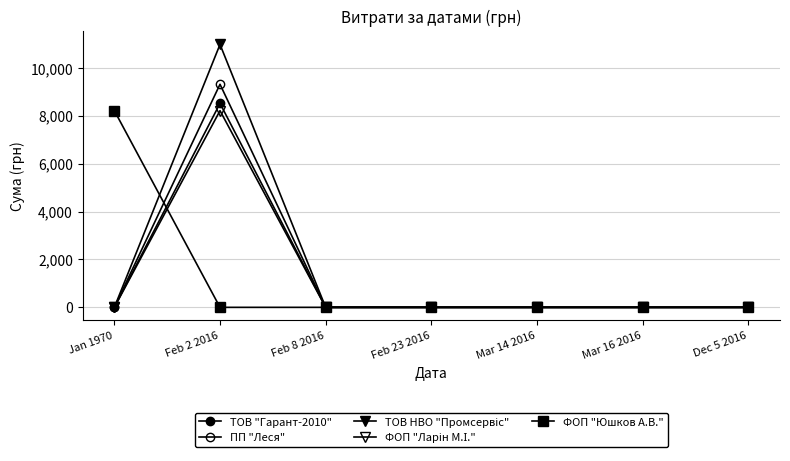

How many categories are shown in the chart?

7